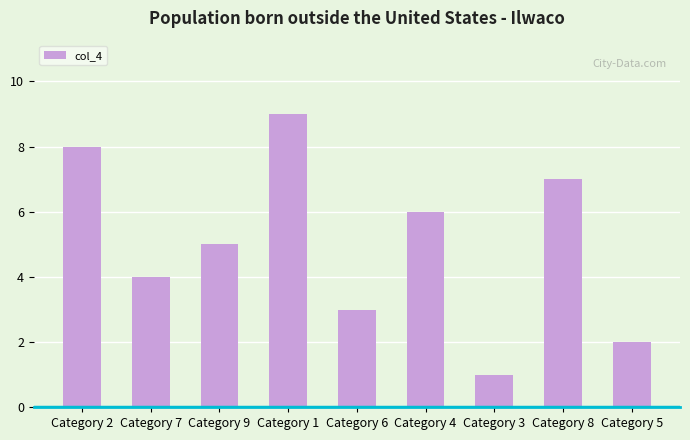

At which label is the value closest to 5?

Category 9